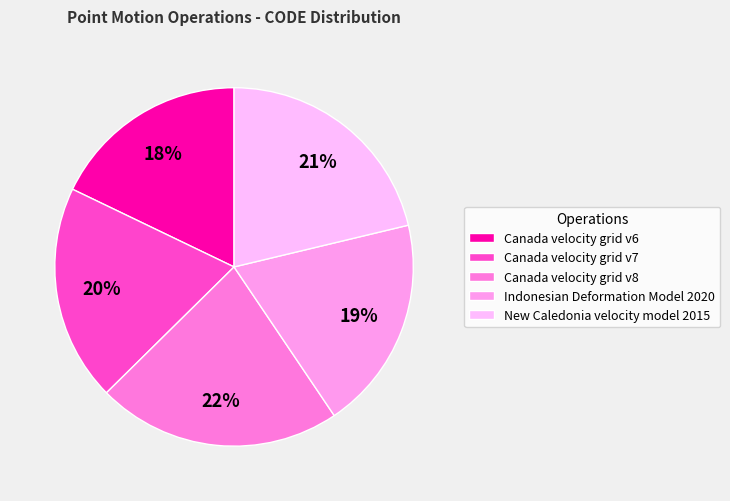

Is the sum of Canada velocity grid v8 and New Caledonia velocity model 2015 greater than half?

No